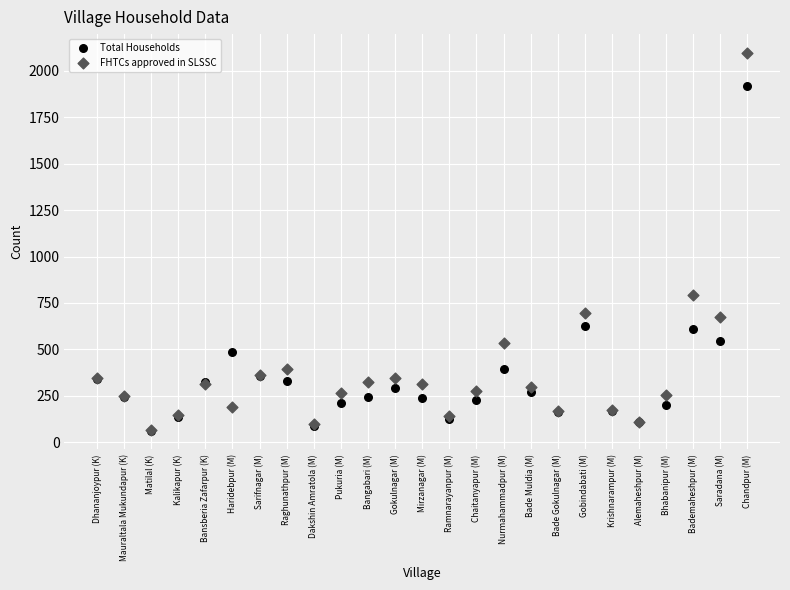

Across all series, what Y value is closest to 1079?

793